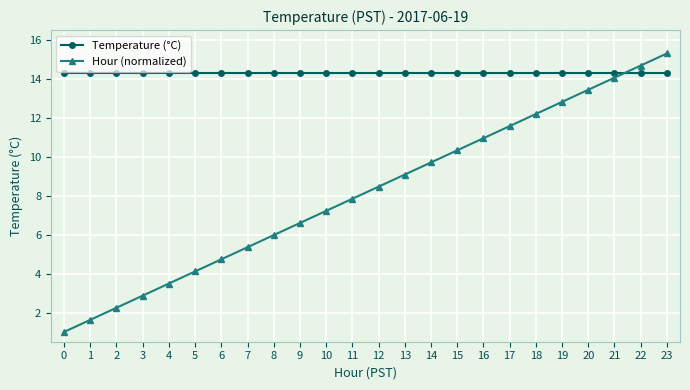

Where does the Hour (normalized) series first go above 8?

12